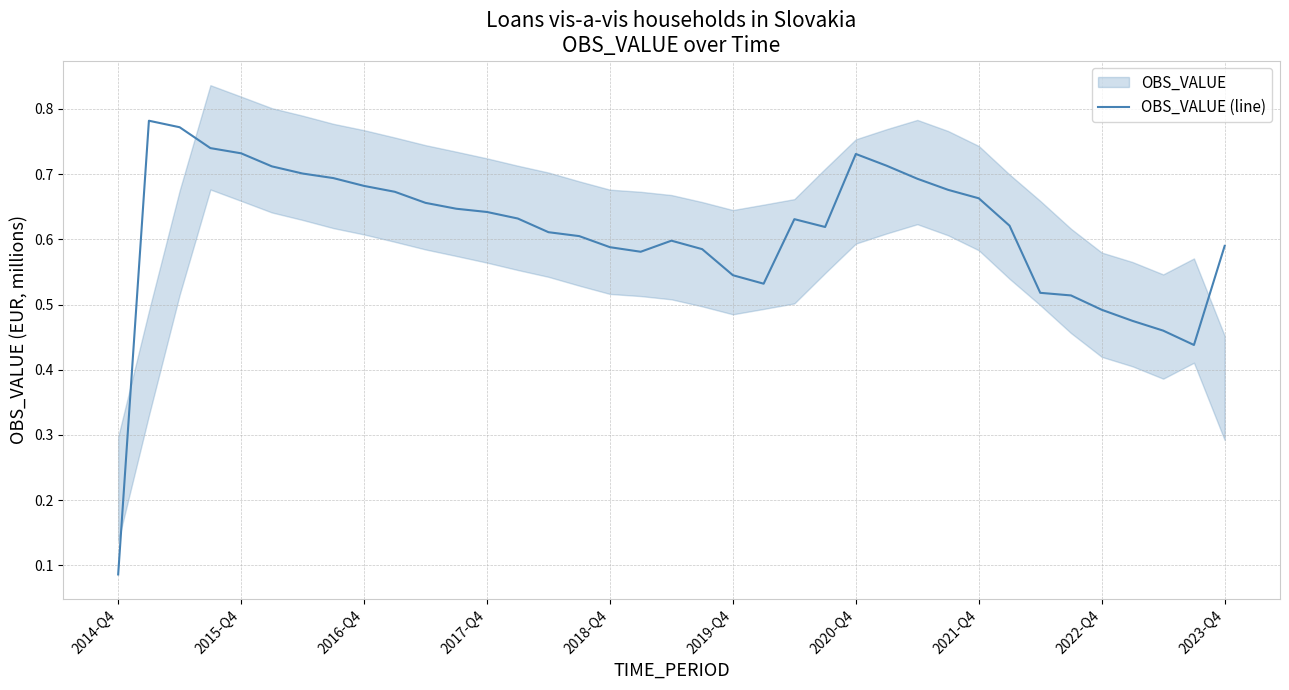

The value at 10 is 0.9. True or false?

False